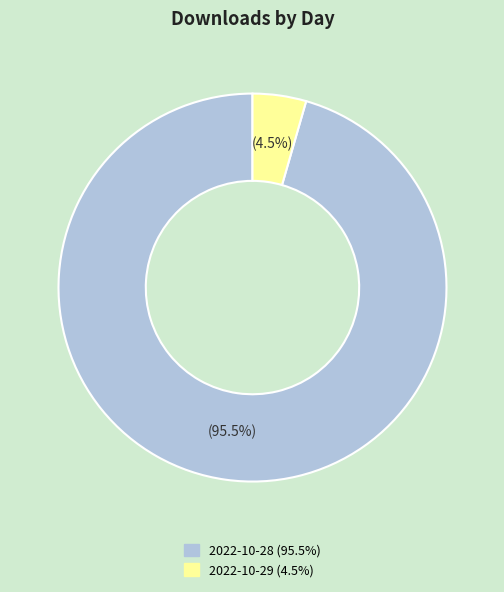

Combined, what portion of the pie is 2022-10-28 and 2022-10-29?

100.0%